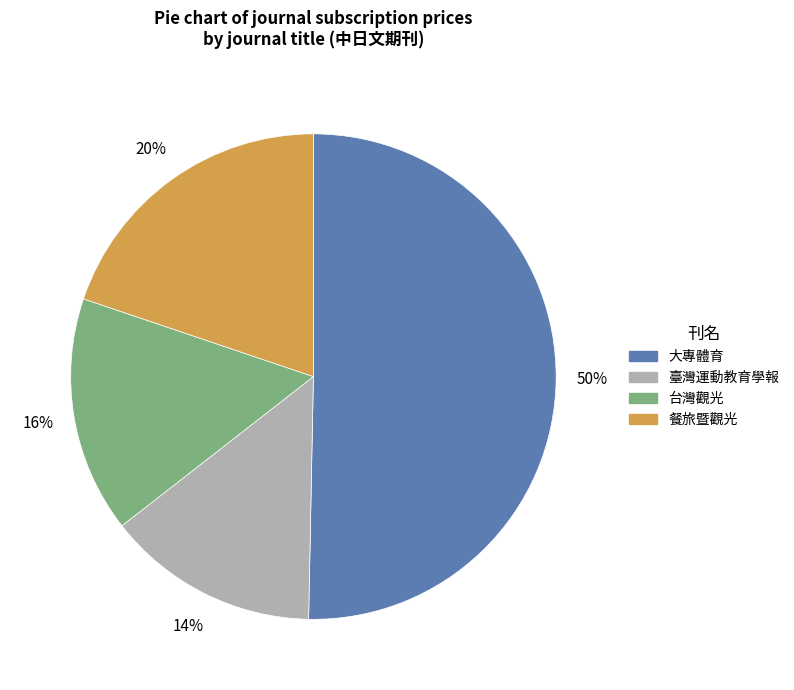

How many segments does this pie chart have?

4